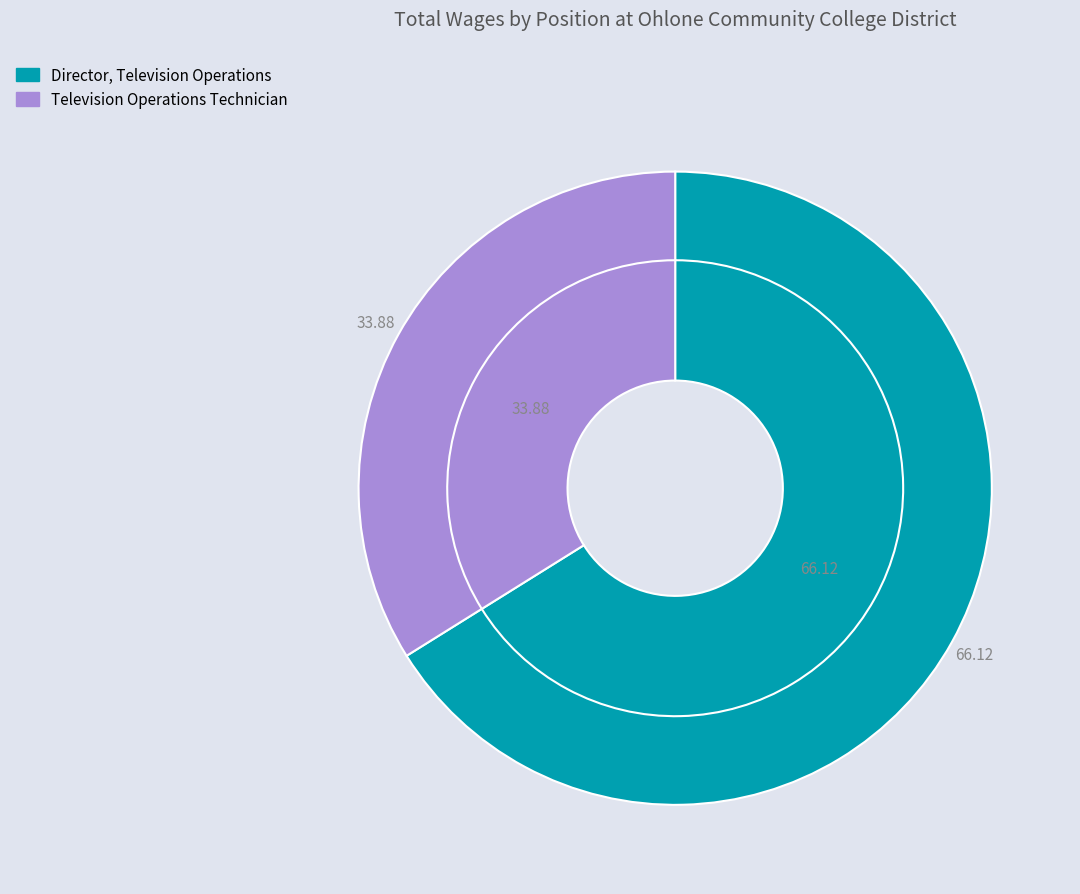

Which slice represents more than half of the pie?

Director, Television Operations